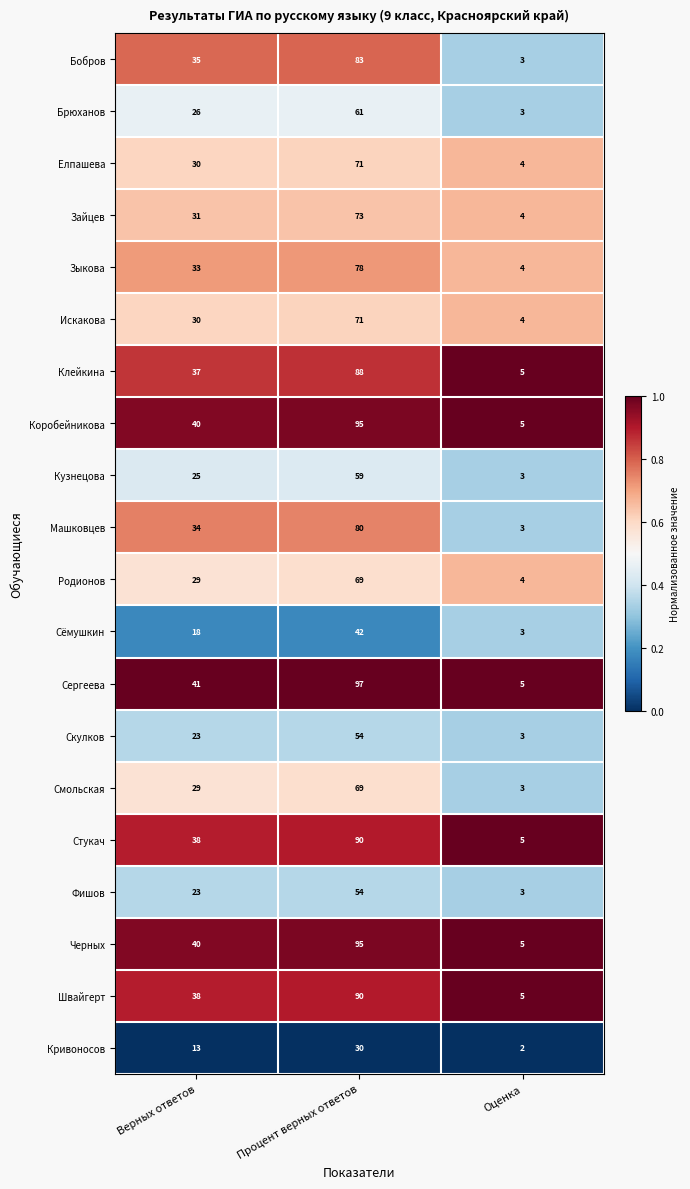

What is the difference between the highest and lowest values at Верных ответов?

28